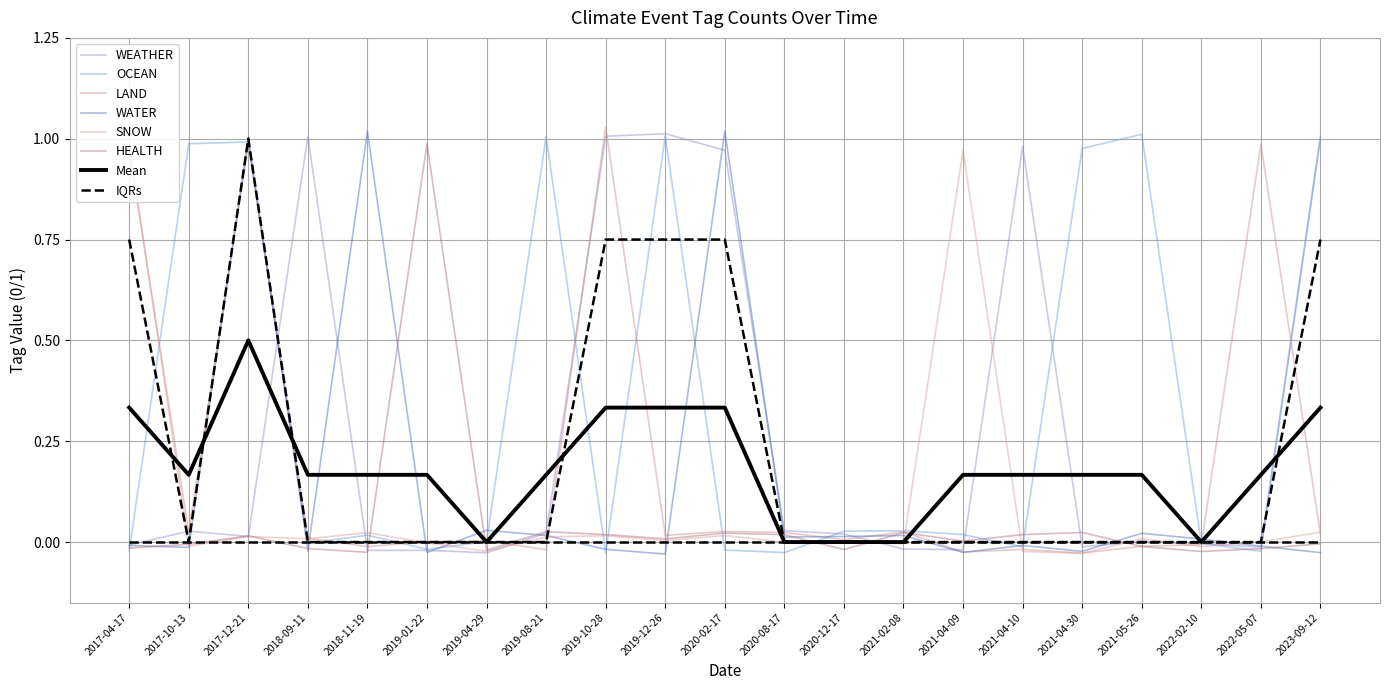

Is the value of OCEAN at 2019-12-26 greater than the value of LAND at 2022-02-10?

Yes